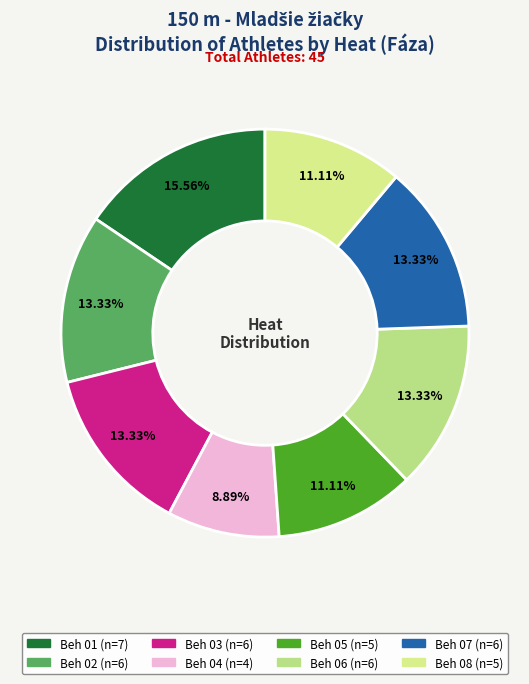

How many segments does this pie chart have?

8